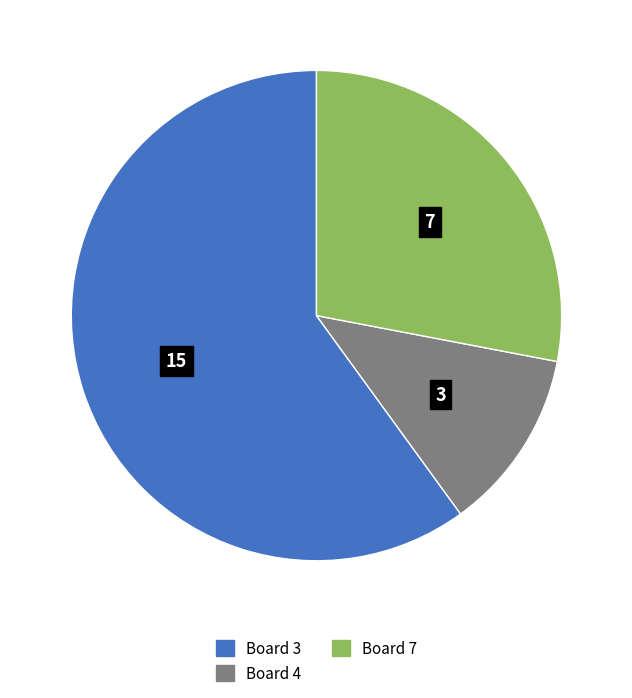

How many slices are in this pie chart?

3